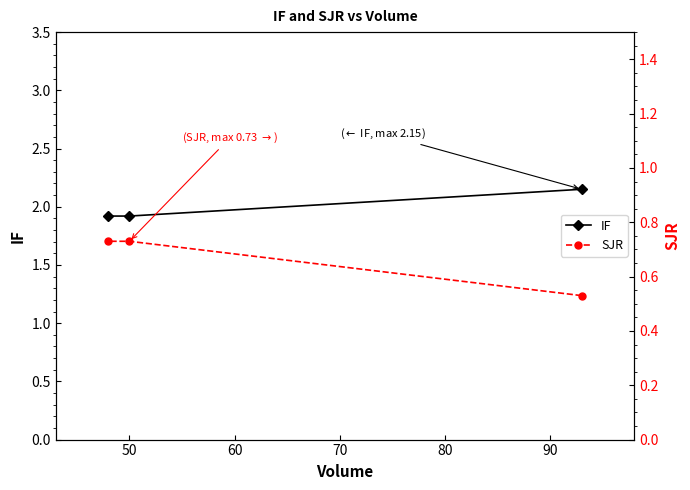

What are all the series names shown in the legend?

IF, SJR